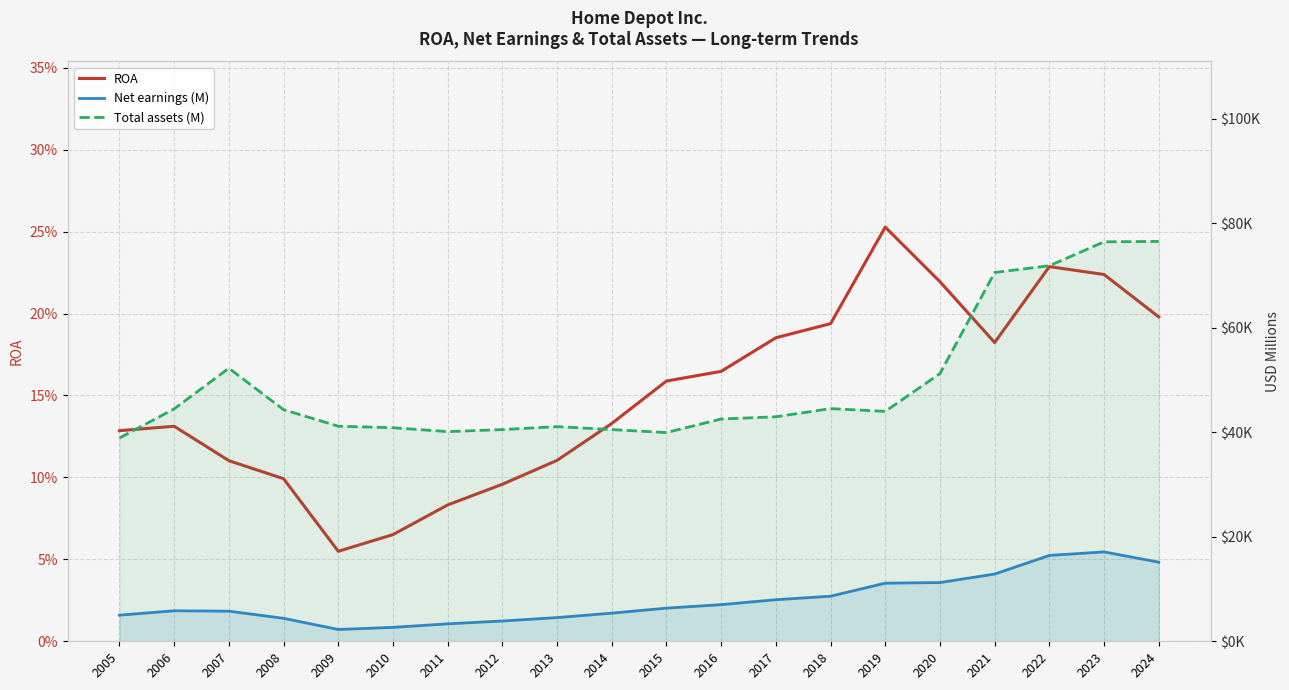

True or false: Net earnings (M) has more than 0 interior local peaks.

True